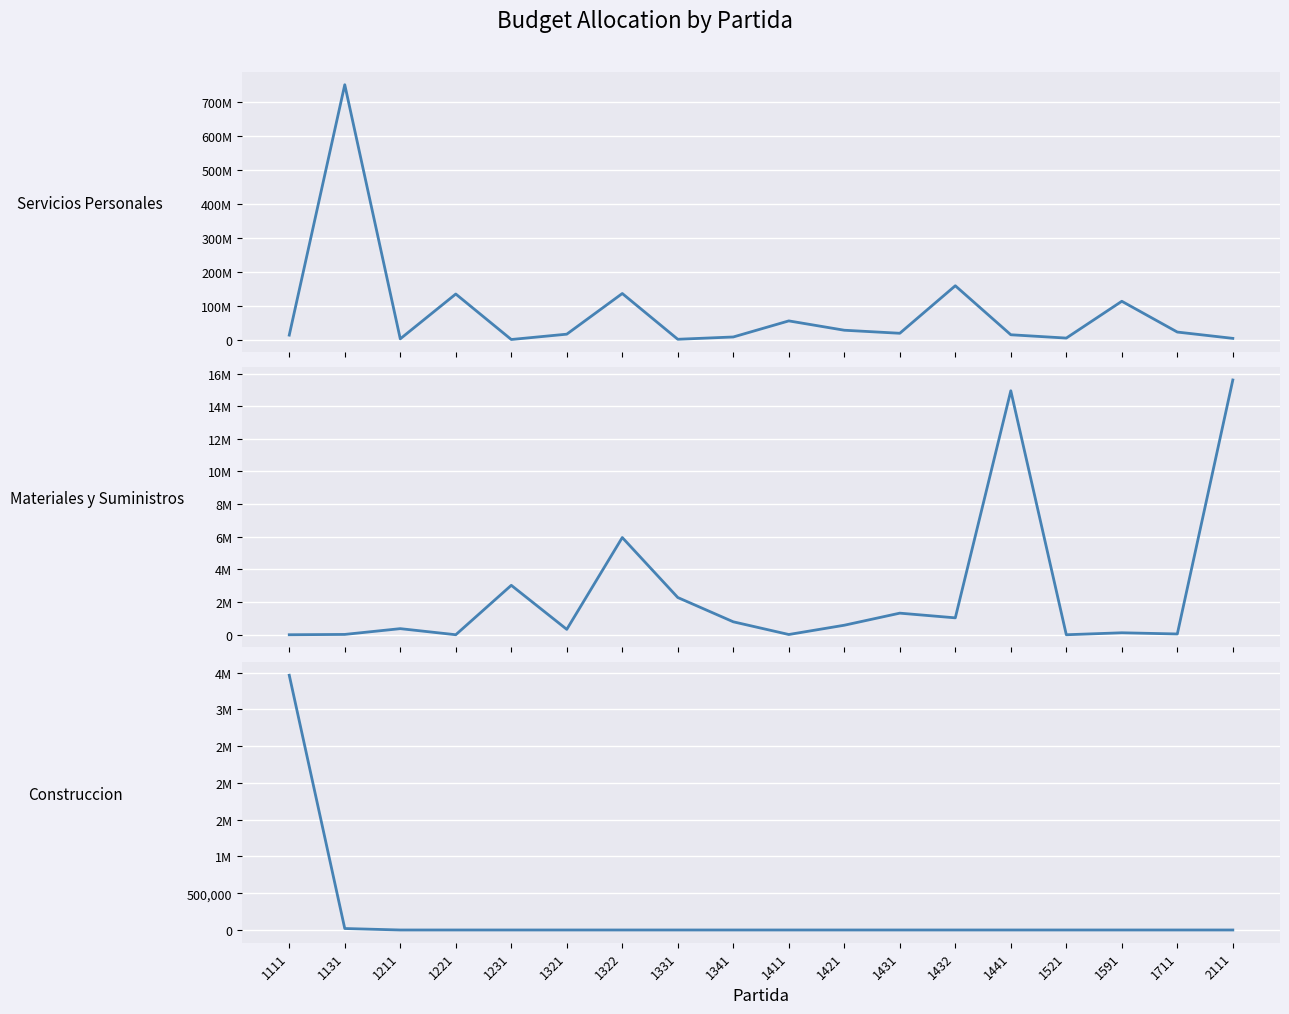

Does the chart display data point markers on the line(s)?

No